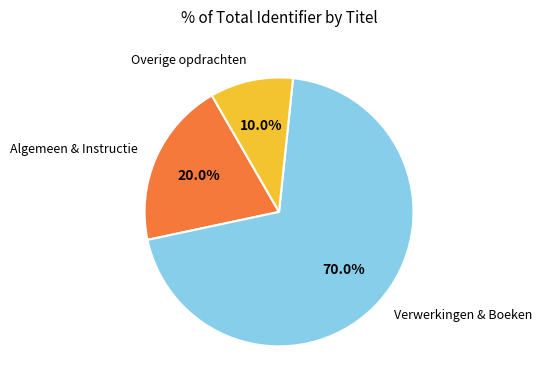

Rank the categories by value from lowest to highest.

Overige opdrachten, Algemeen & Instructie, Verwerkingen & Boeken